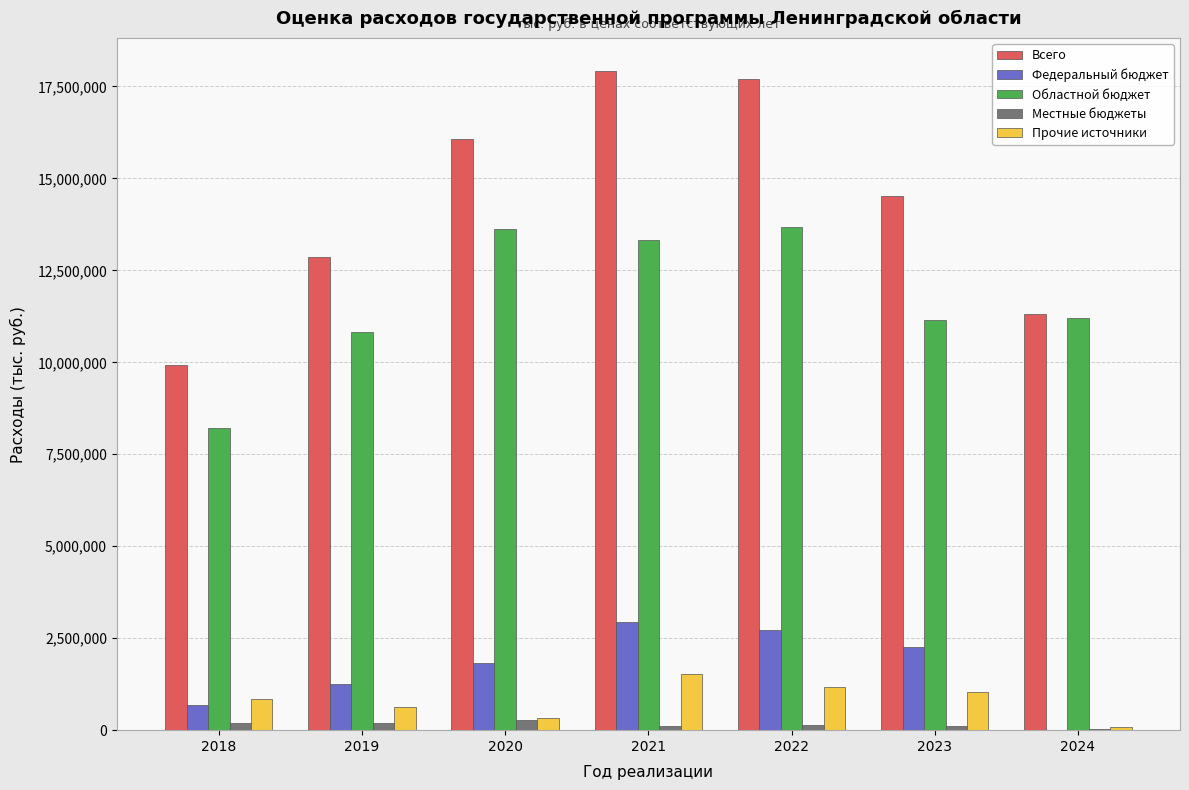

True or false: Всего has a value of 17701154.1 at 2022.

True